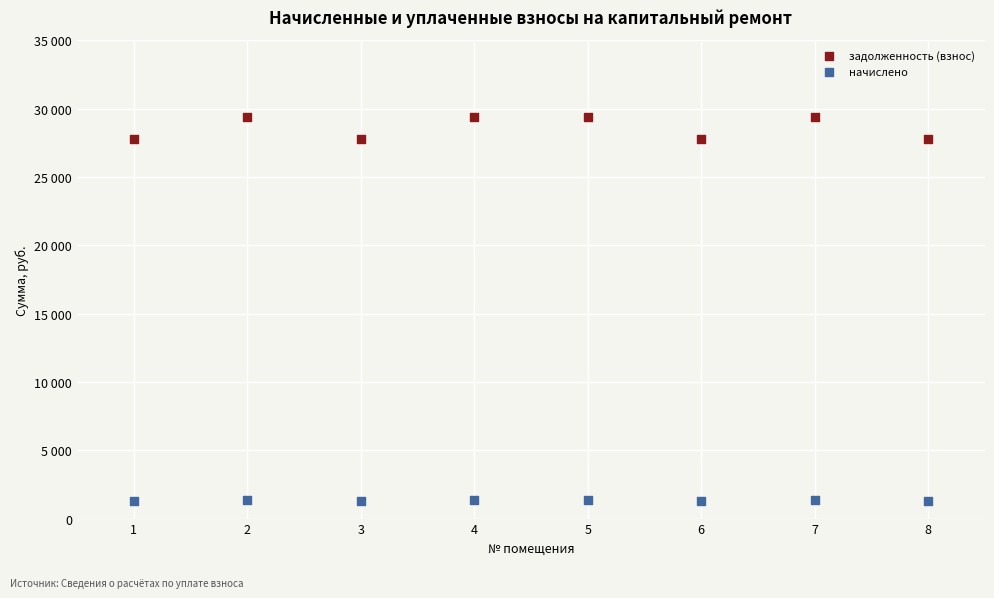

What are all the series names shown in the legend?

задолженность (взнос), начислено